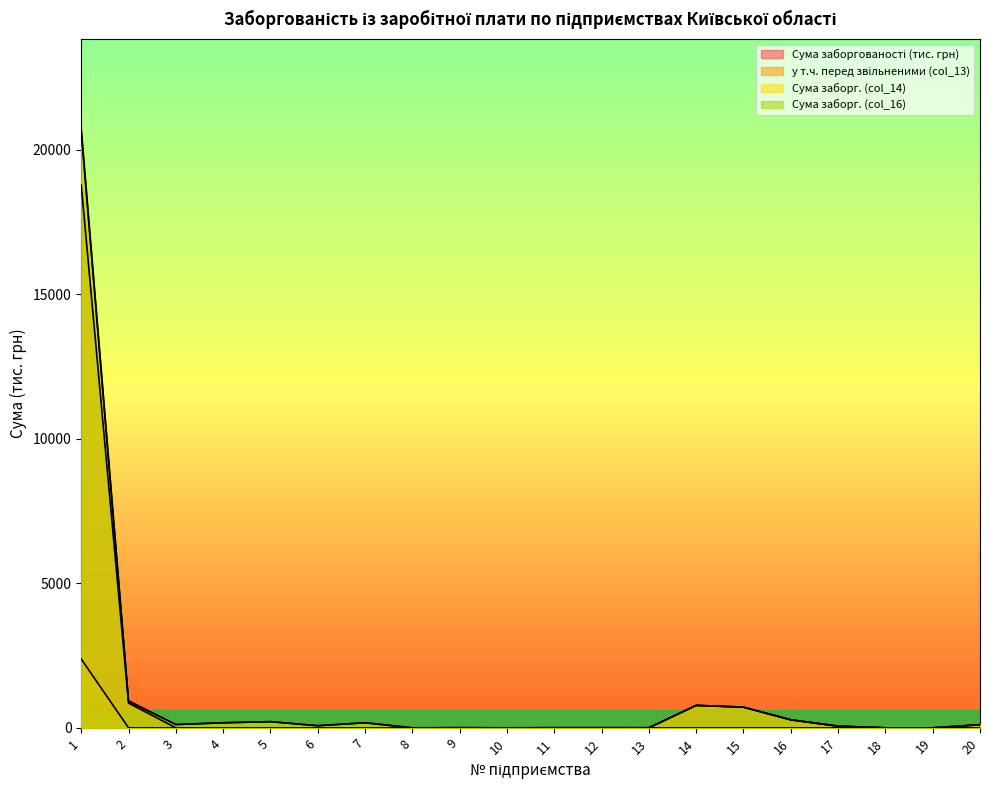

Which category has the lowest value in the Сума заборг. (col_16) series?

8